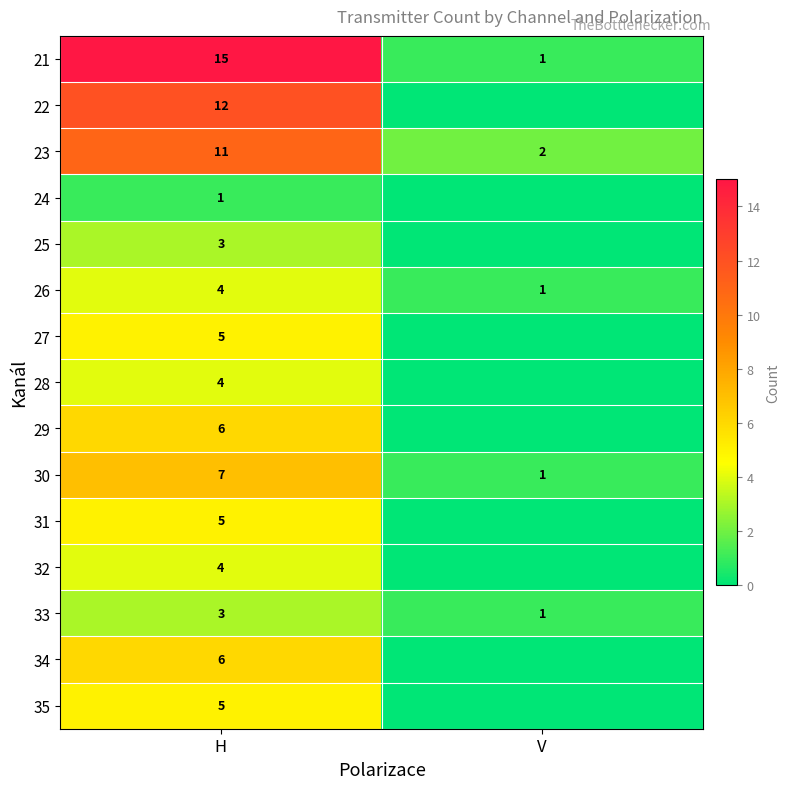

What is the total value across all series at H?

91